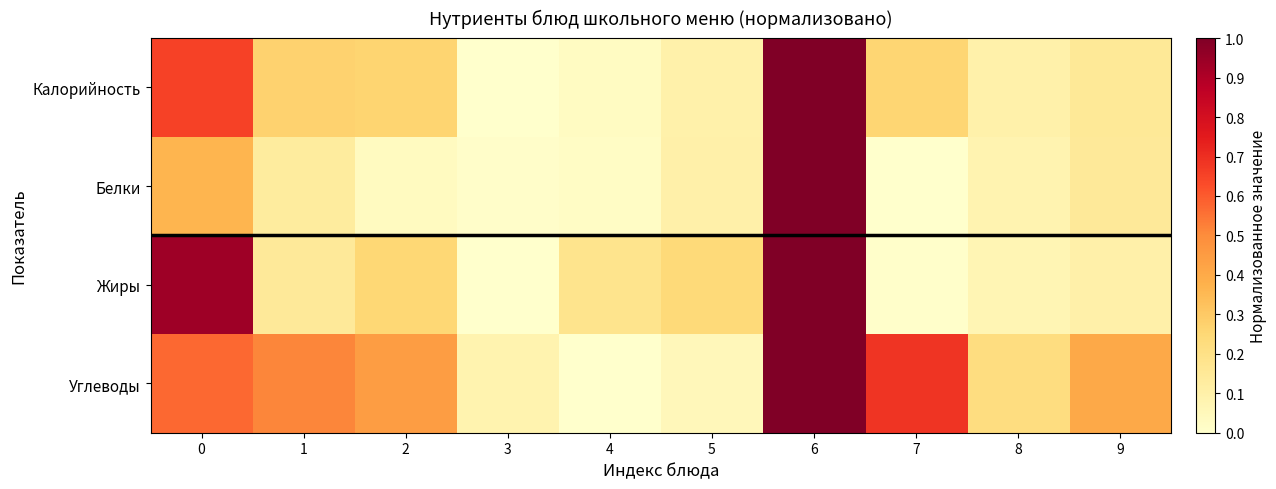

What is the difference between the highest and lowest values at 3?

0.1